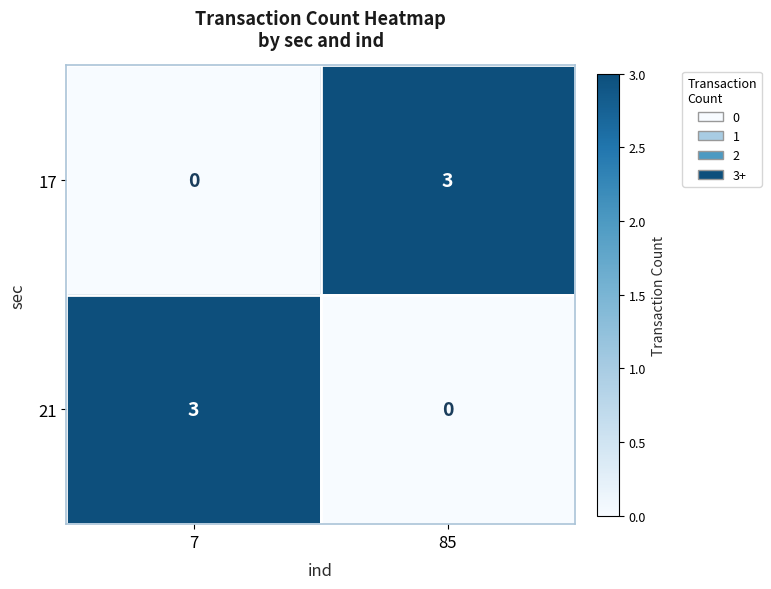

What is the difference between the 21 values at 85 and 7?

3